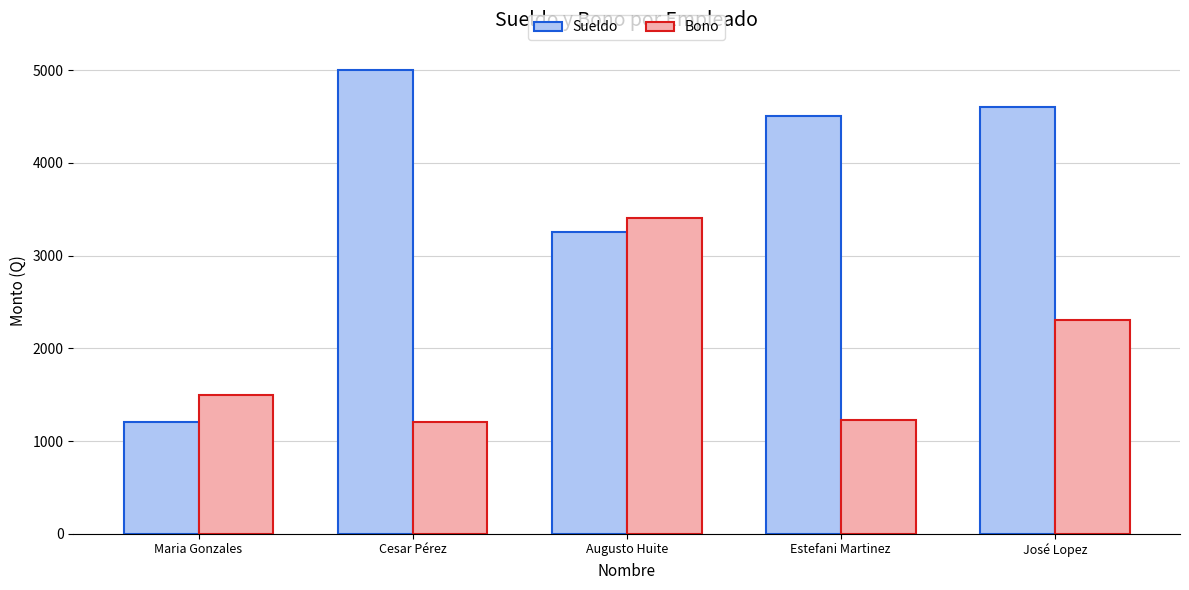

Reading left to right, extract all data points from this chart.

Sueldo: Maria Gonzales=1210	Cesar Pérez=5000	Augusto Huite=3250	Estefani Martinez=4500	José Lopez=4600
Bono: Maria Gonzales=1500	Cesar Pérez=1200	Augusto Huite=3400	Estefani Martinez=1230	José Lopez=2310